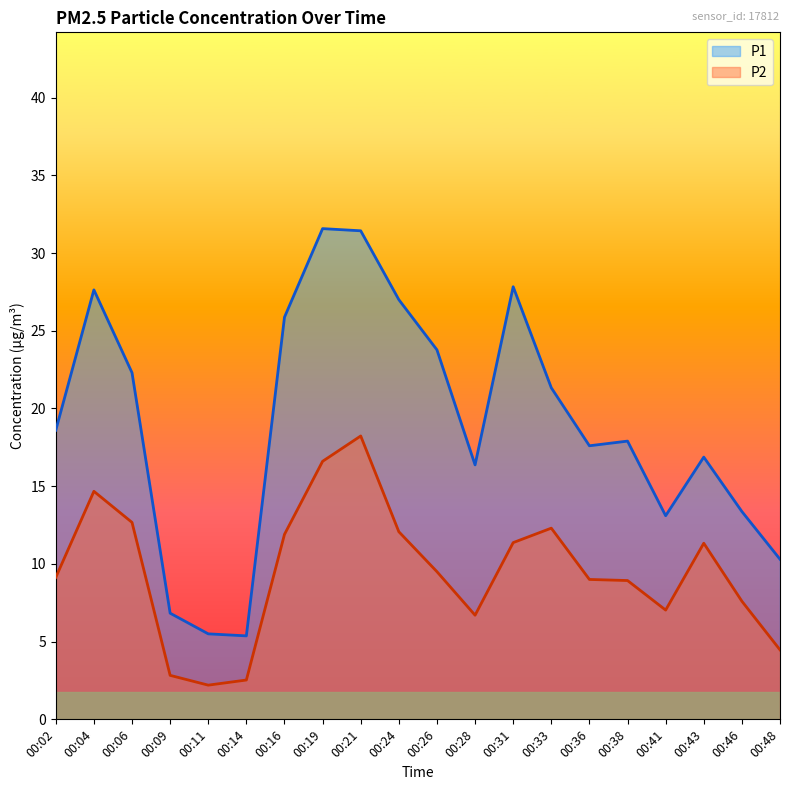

True or false: P2 has more than 2 points higher than both neighbors.

True